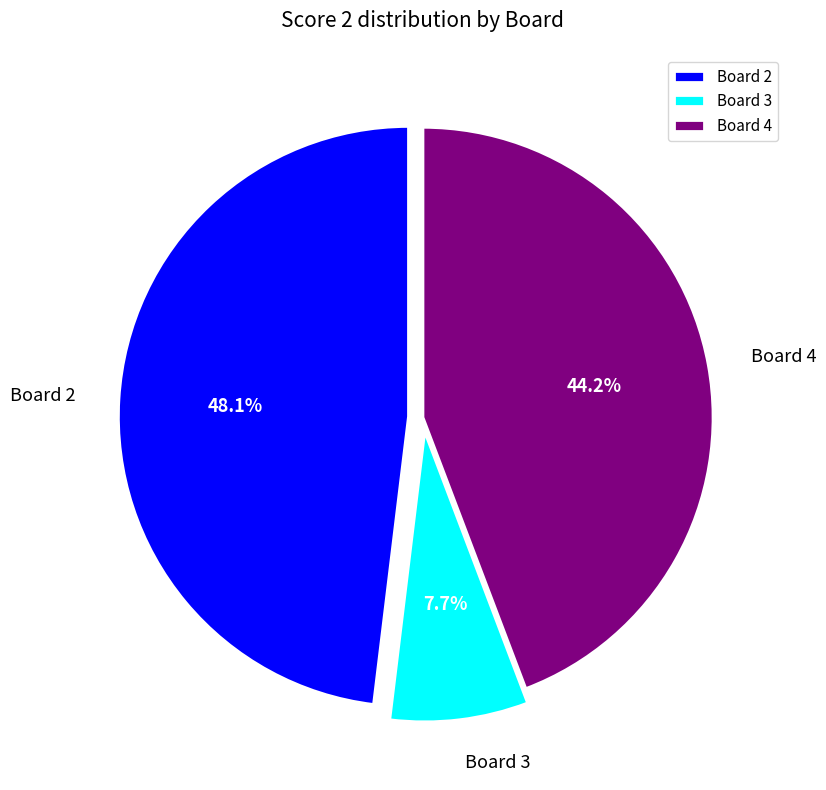

Between Board 2 and Board 4, which is larger?

Board 2